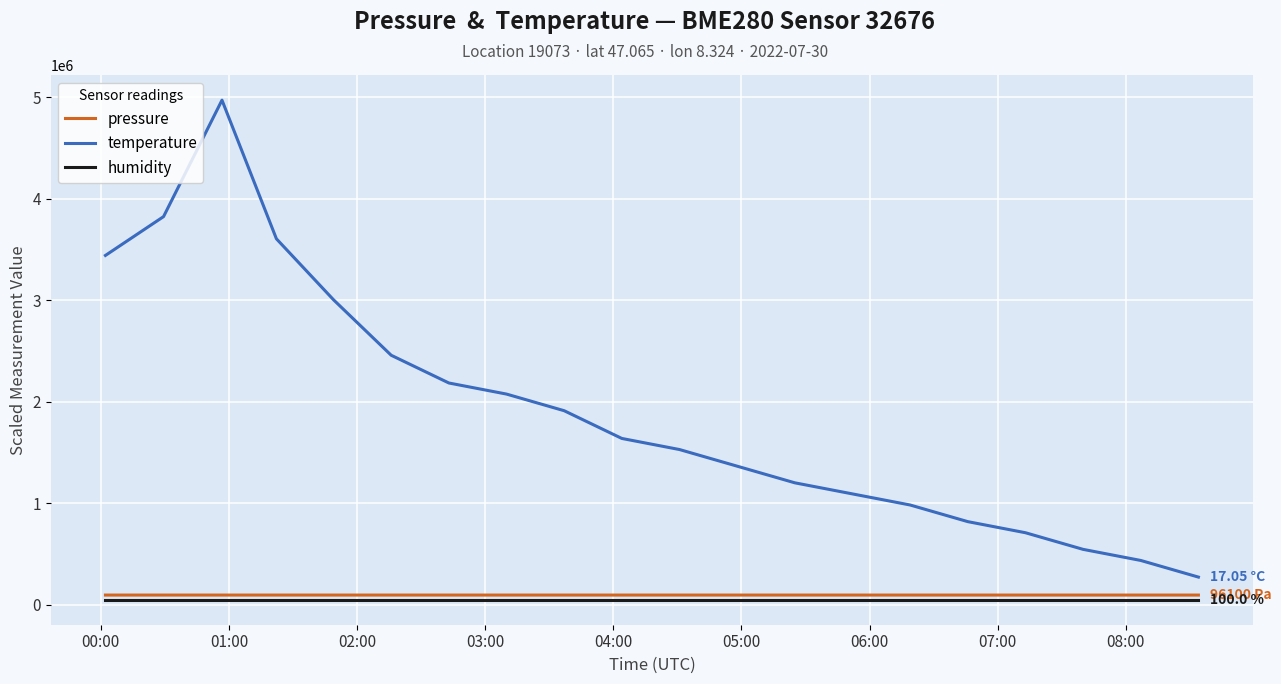

Which series has the largest total across all categories?

temperature